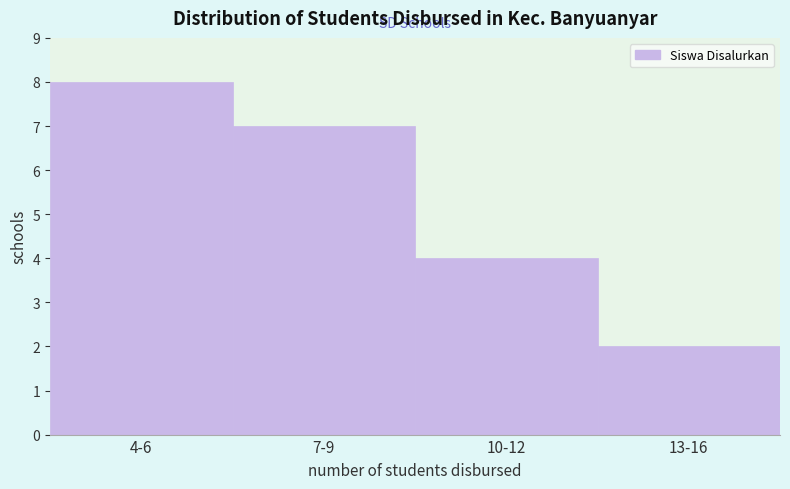

Reading left to right, transcribe all the data shown in this chart.

4-6=8	7-9=7	10-12=4	13-16=2